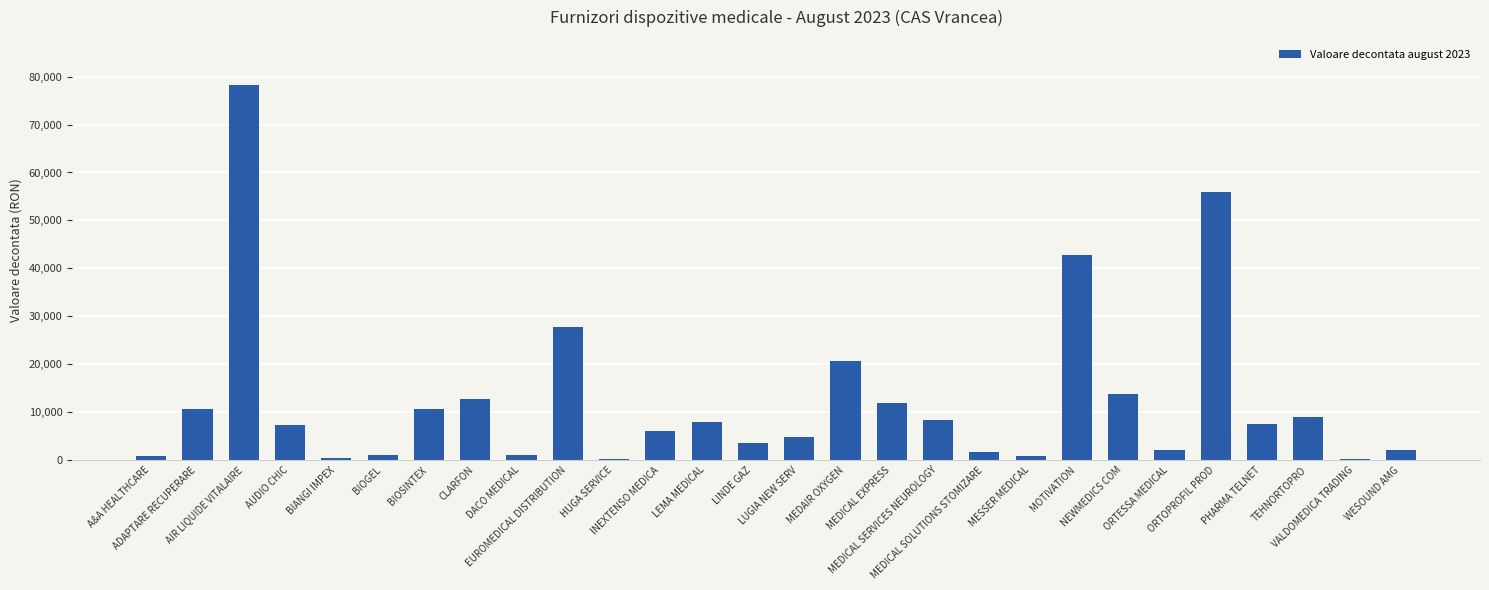

What is the sum of all values?

350000.0